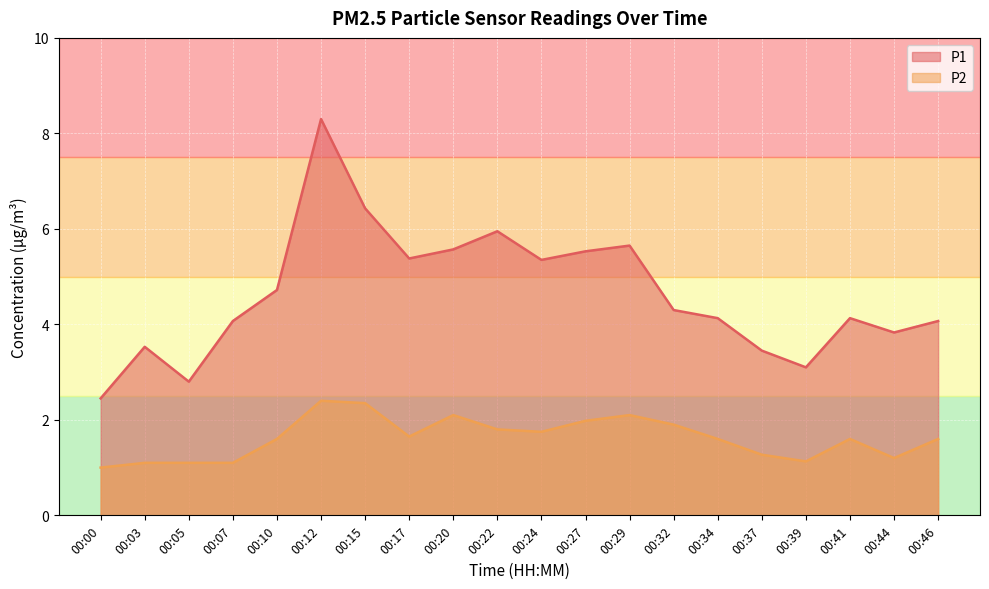

True or false: P2 and P1 intersect in this chart.

False